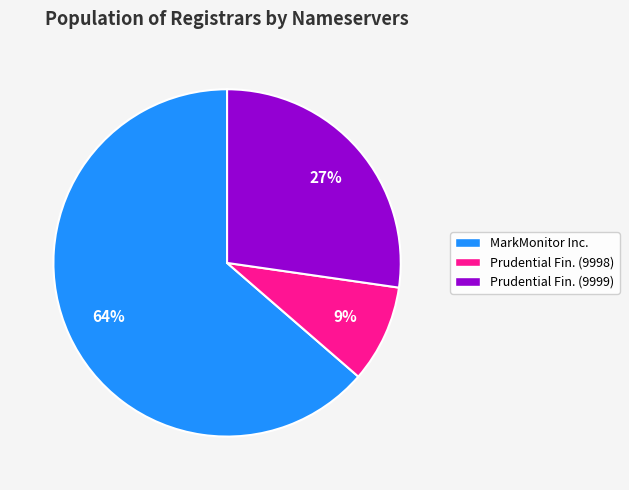

Does MarkMonitor Inc. represent more than half of the total?

Yes